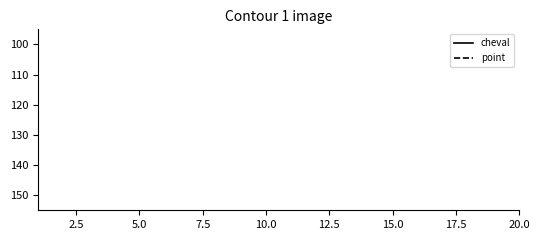

Is this an area chart (filled region under the line)?

No